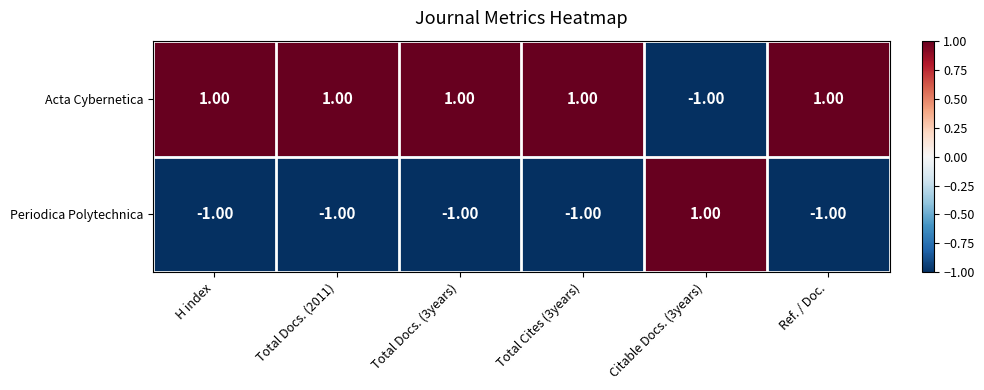

Rank the series at Total Cites (3years) from highest to lowest value.

Acta Cybernetica, Periodica Polytechnica